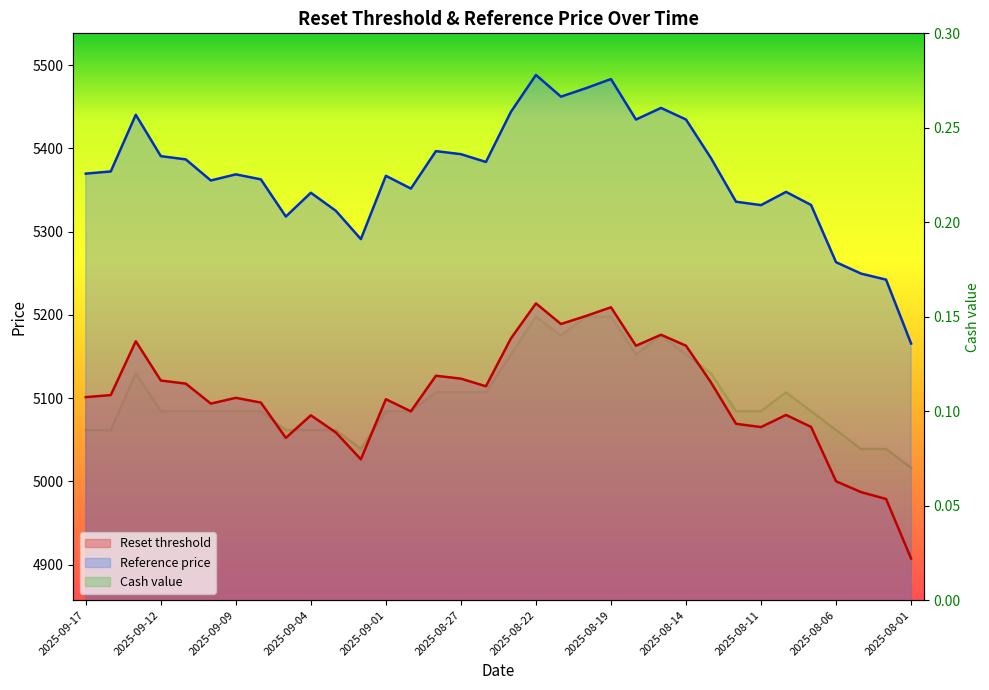

Which category has the highest value in the Reset threshold series?

2025-08-22